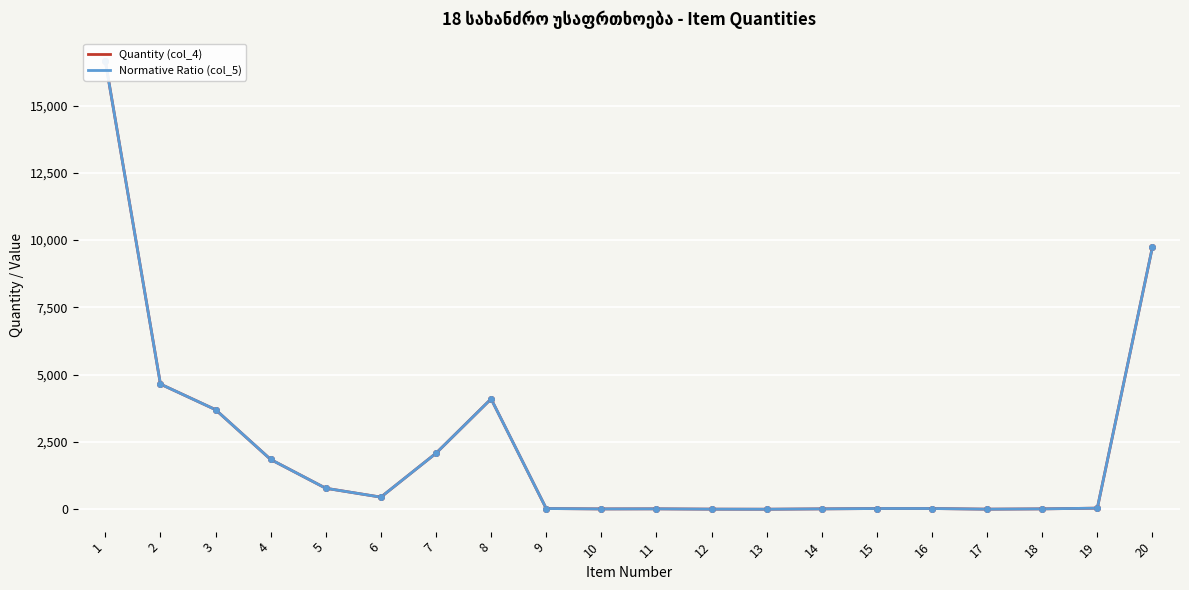

Reading right to left, transcribe all the data shown in this chart.

Quantity (col_4): 9745	41	14	3	27	27	14	1	4	15	12	27	4100	2080	450	780	1850	3700	4650	16650
Normative Ratio (col_5): 9745	41	14	3	27	27	14	1	4	15	12	27	4100	2080	450	780	1850	3700	4650	16650